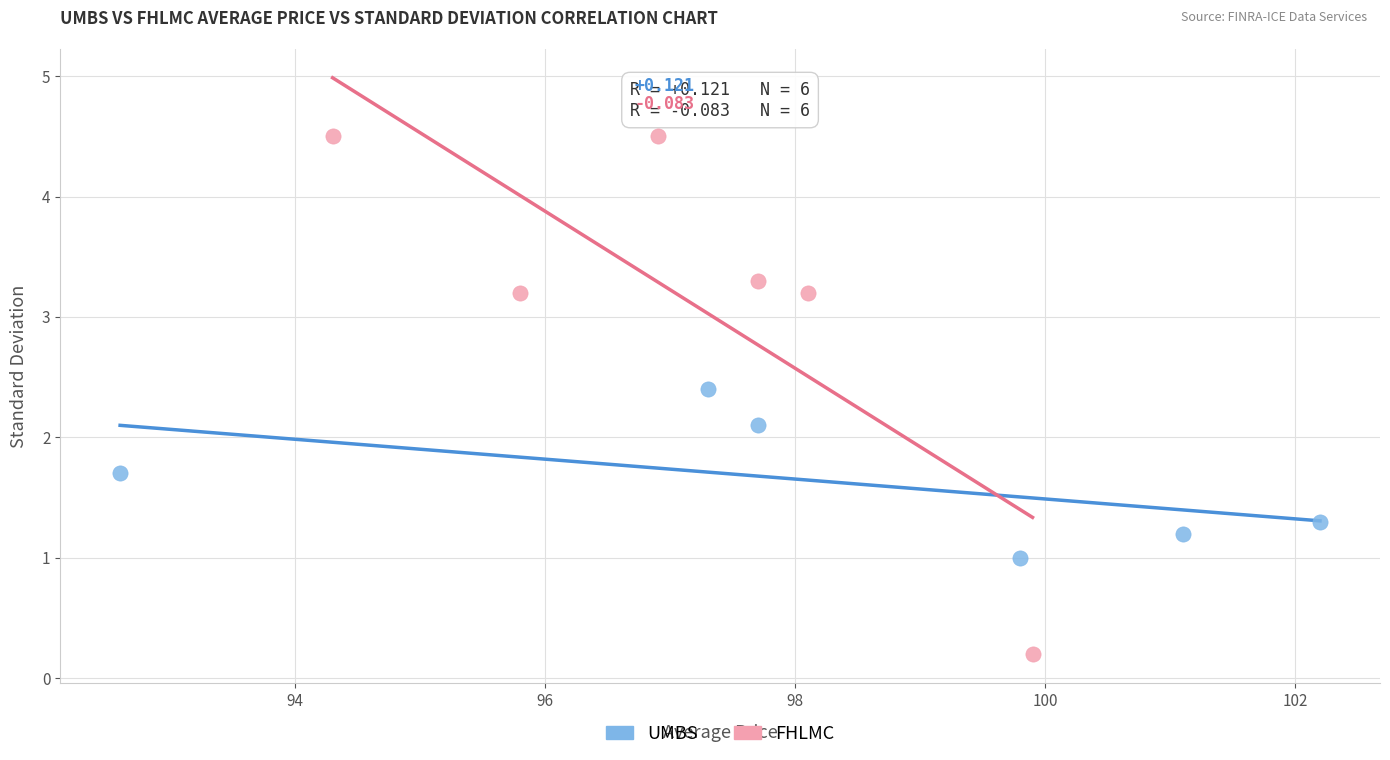

Which series contains the highest Y value?

FHLMC